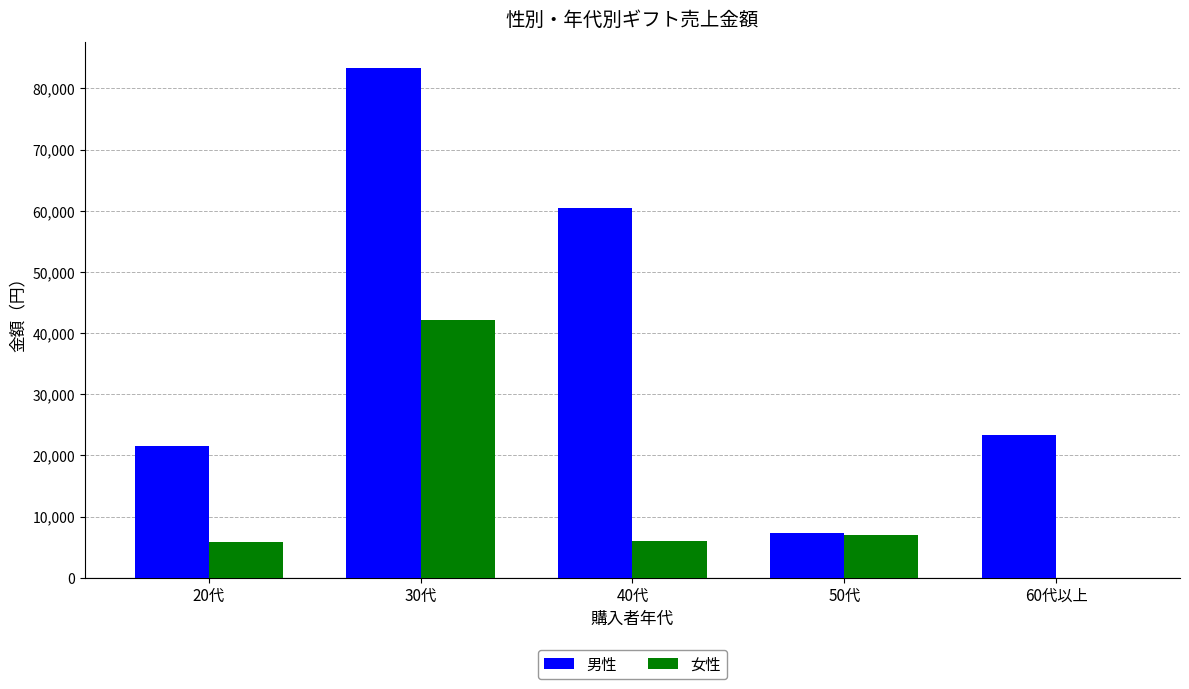

Between 20代 and 40代, which series saw the biggest shift?

男性